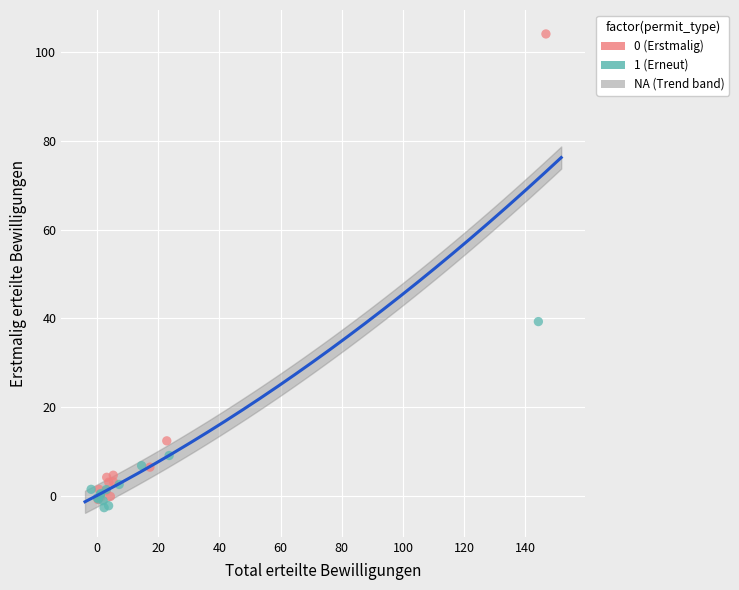

Which series reaches the maximum Y coordinate?

0 (Erstmalig)